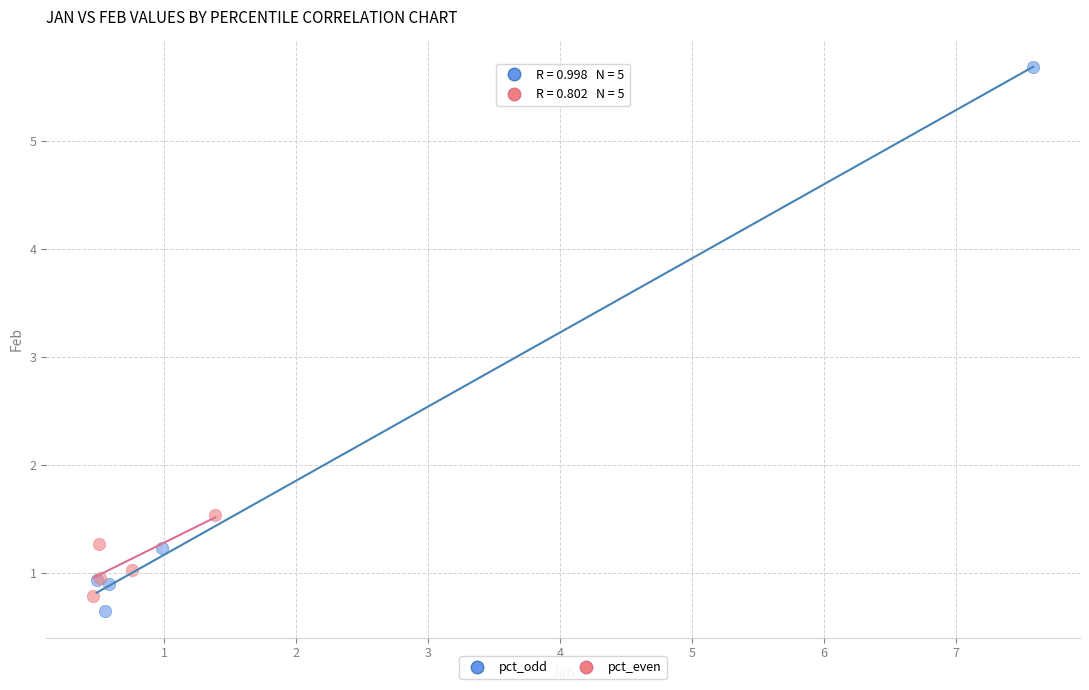

Which series reaches the minimum Y coordinate?

pct_odd